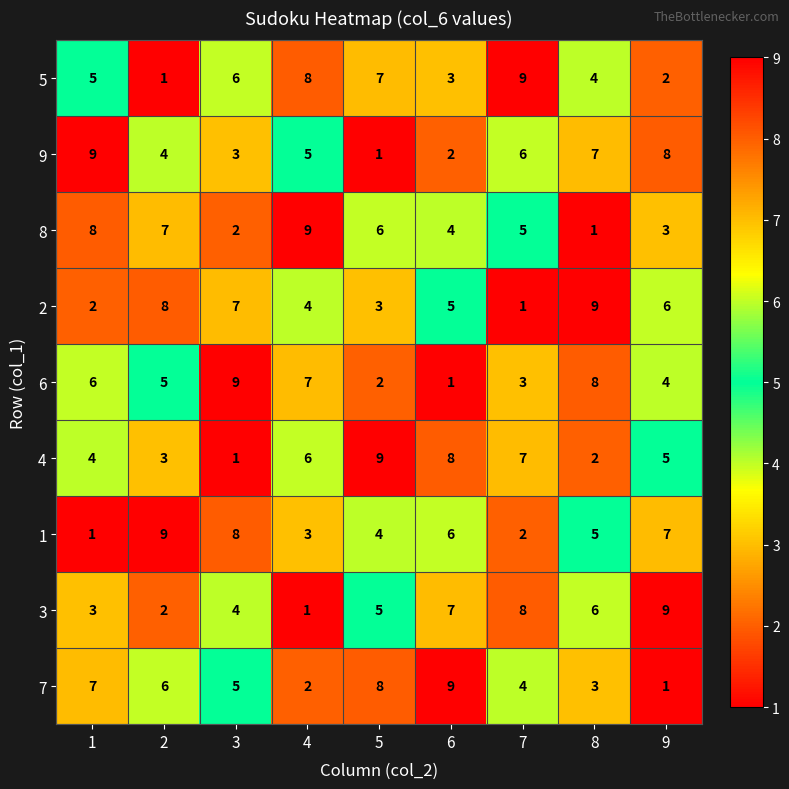

What is the greatest value displayed?

9